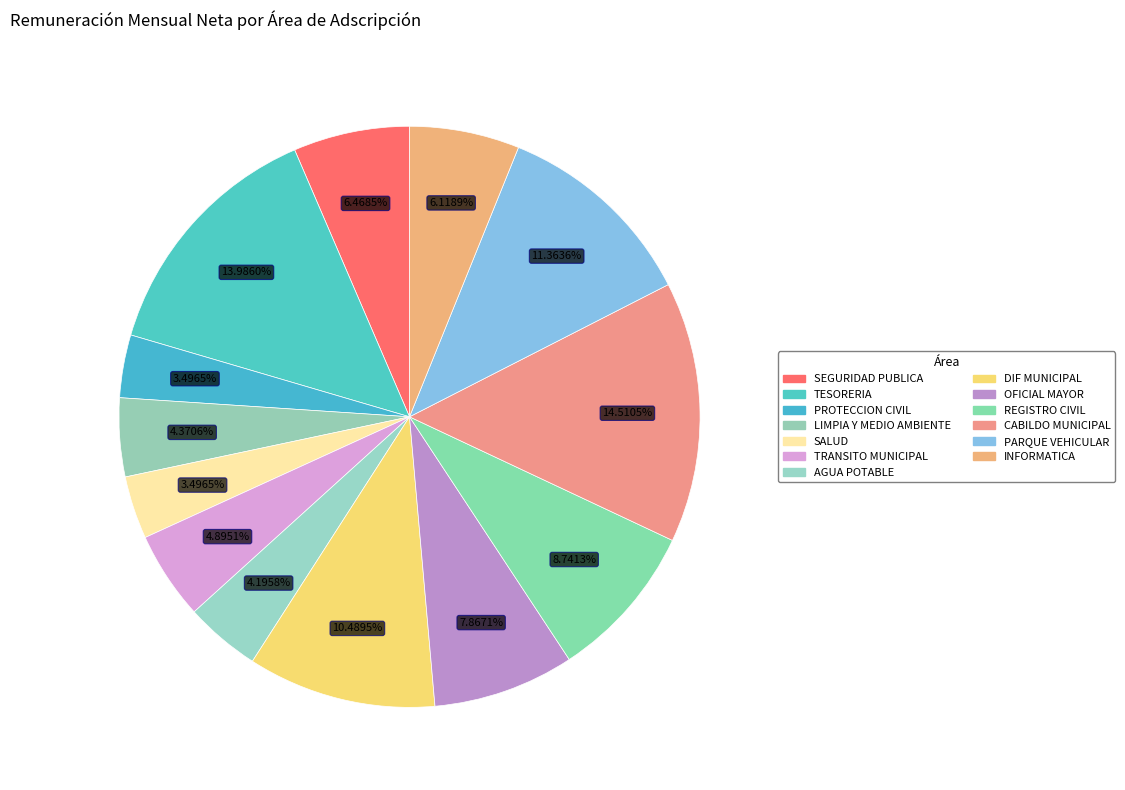

Rank the categories by value from lowest to highest.

PROTECCION CIVIL, SALUD, AGUA POTABLE, LIMPIA Y MEDIO AMBIENTE, TRANSITO MUNICIPAL, INFORMATICA, SEGURIDAD PUBLICA, OFICIAL MAYOR, REGISTRO CIVIL, DIF MUNICIPAL, PARQUE VEHICULAR, TESORERIA, CABILDO MUNICIPAL